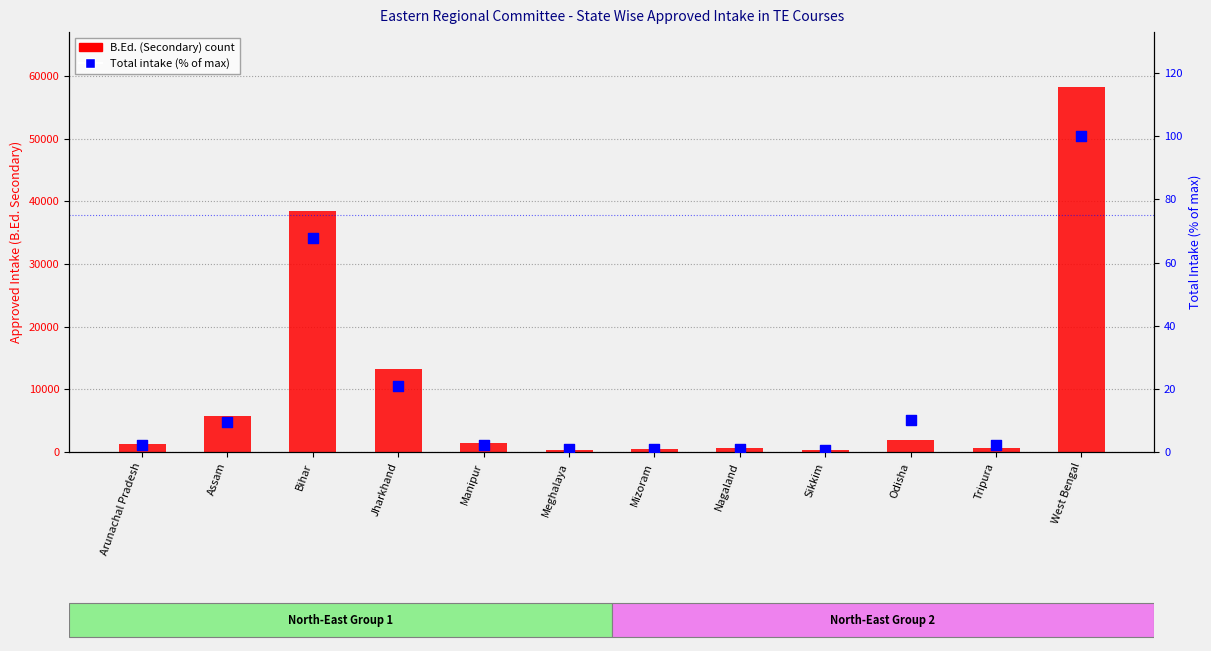

What is the total value across all series at Mizoram?

401.0